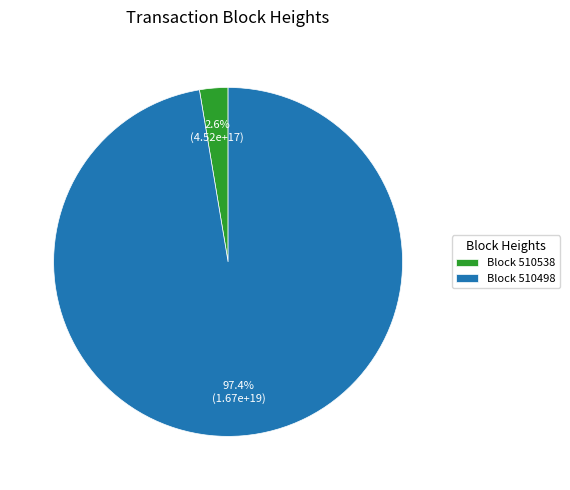

How many slices are in this pie chart?

2